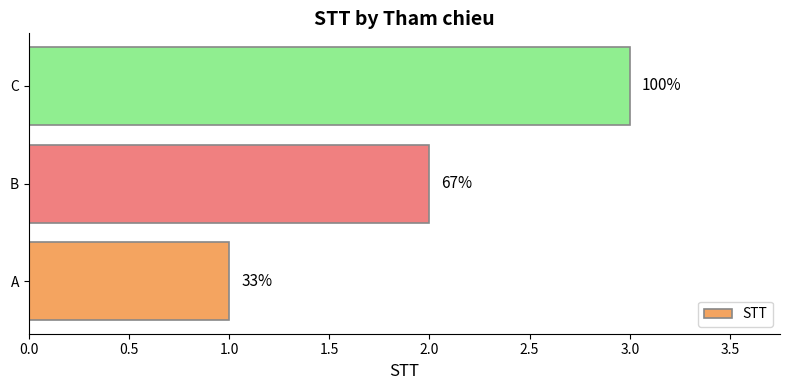

What is the difference between the second highest and minimum values?

1